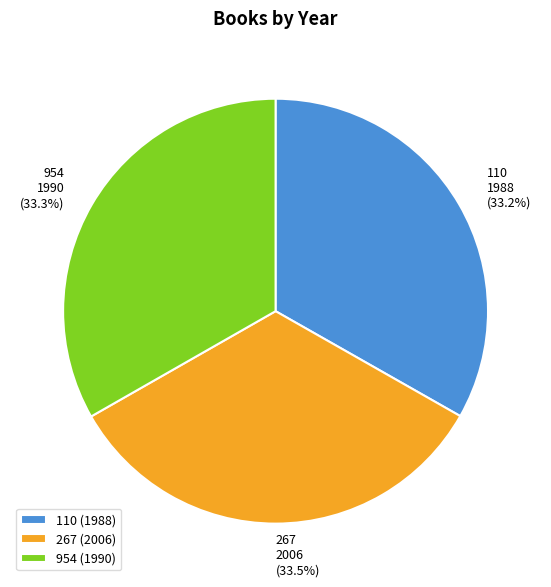

What percentage do 267 and 110 together represent?

66.7%